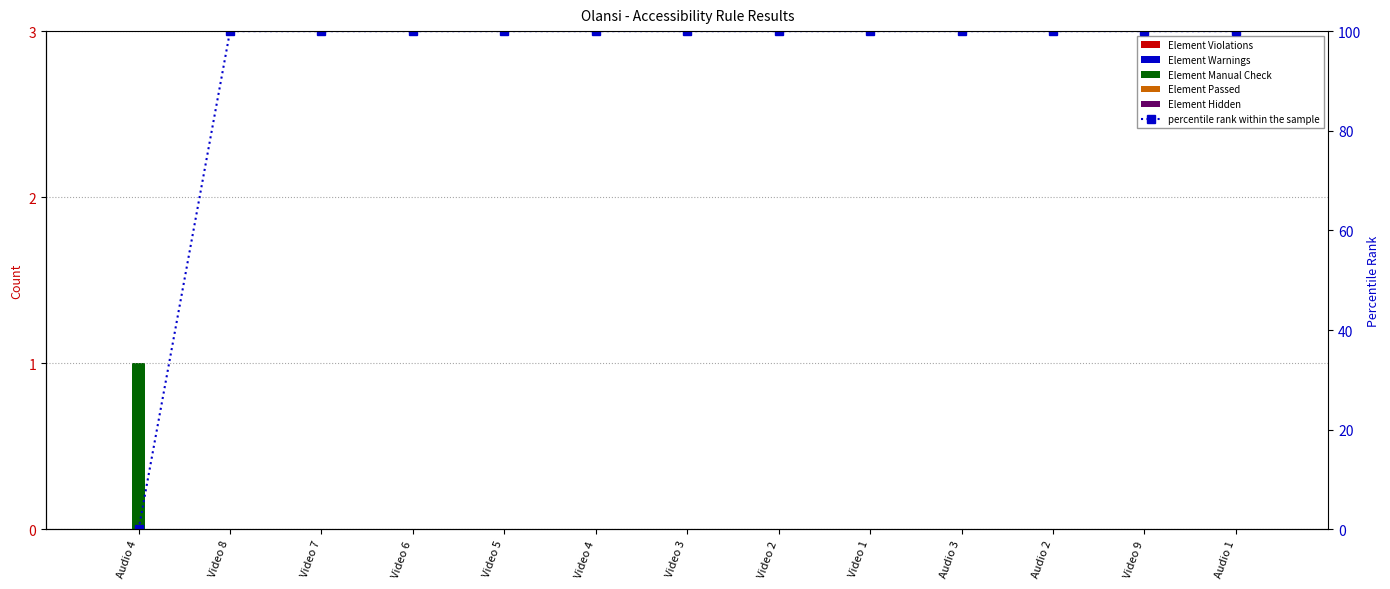

What is the label of the 12th bar from the right?

Video 8